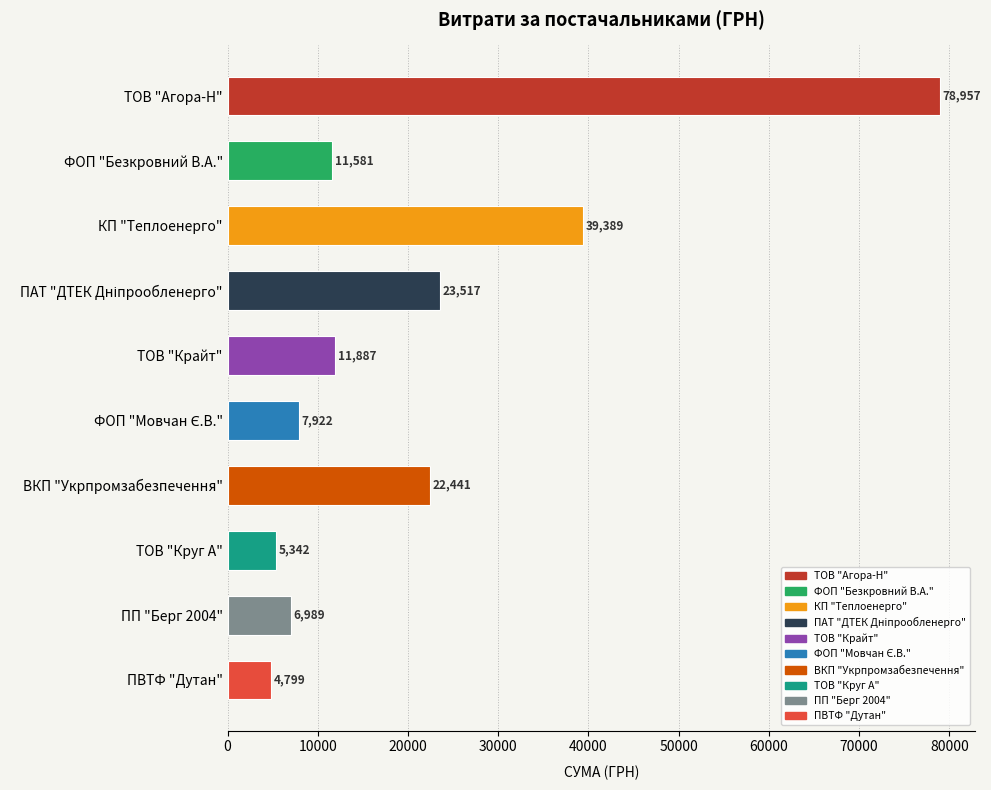

What is the label of the 2nd bar from the bottom?

ПП "Берг 2004"